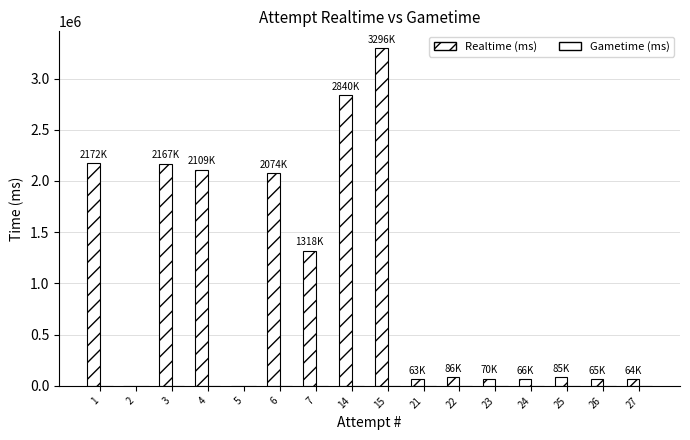

Reading left to right, what are all the values shown in this chart?

Realtime (ms): 2171644	0	2167208	2108880	0	2074433	1317984	2839642	3295927	62576	86135	70336	66500	84984	64519	64152
Gametime (ms): 0	0	0	0	0	0	0	0	0	0	0	0	0	0	0	0